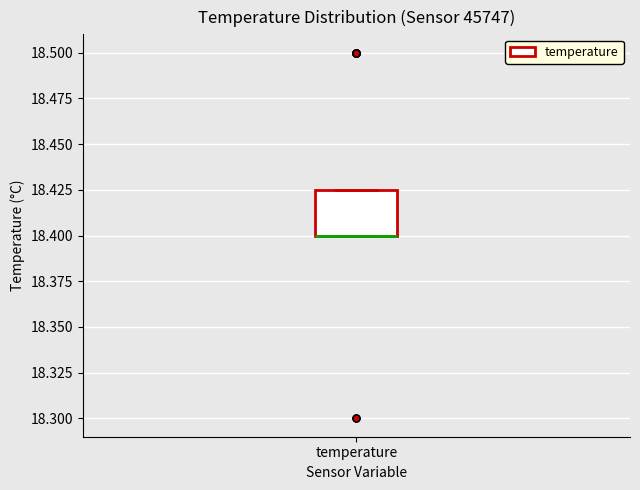

Read this box plot against the y-axis: the position of the median line, the range covered by the box, and the ends of both whiskers. The values are not printed on the chart, so give them approximately, as read against the axis.

median 18.400 (drawn on the box's lower edge), box 18.400 to 18.425, whiskers 18.400 to 18.425